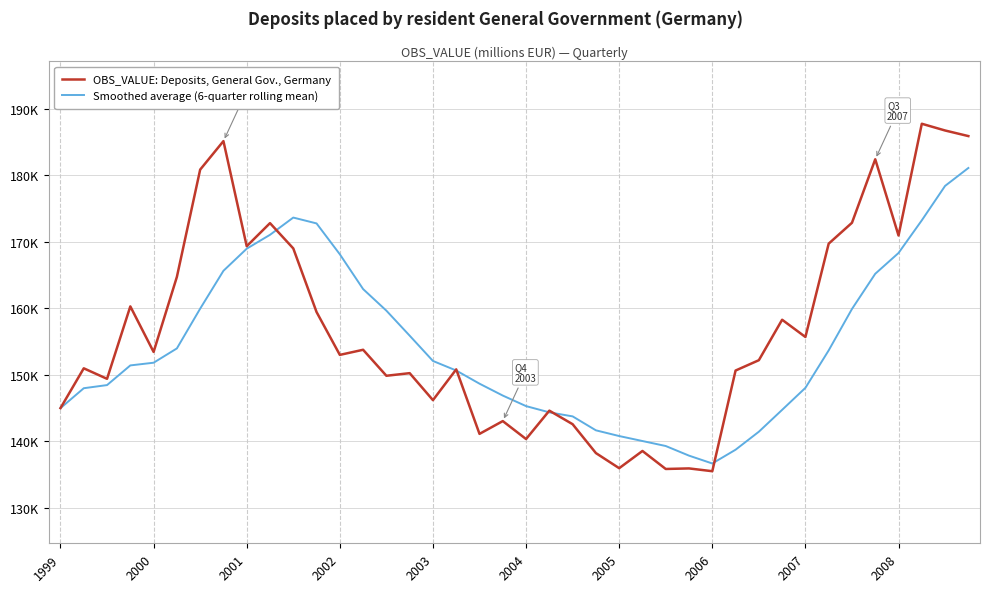

How many times do OBS_VALUE: Deposits, General Gov., Germany and Smoothed average (6-quarter rolling mean) cross each other?

6